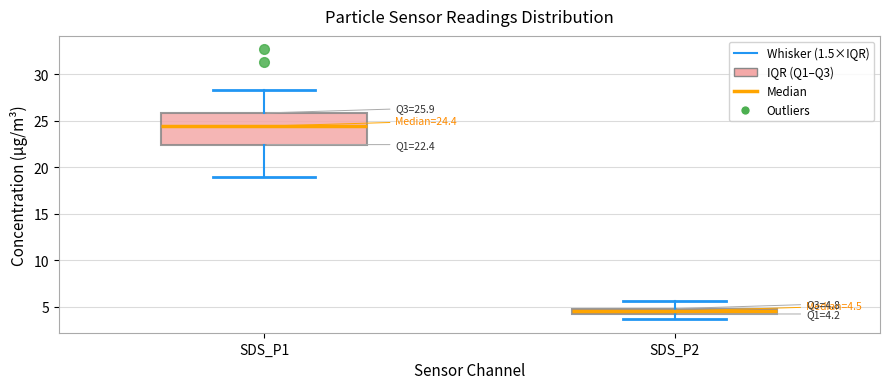

Which box is the tallest, from its lower edge to its upper edge?

SDS_P1